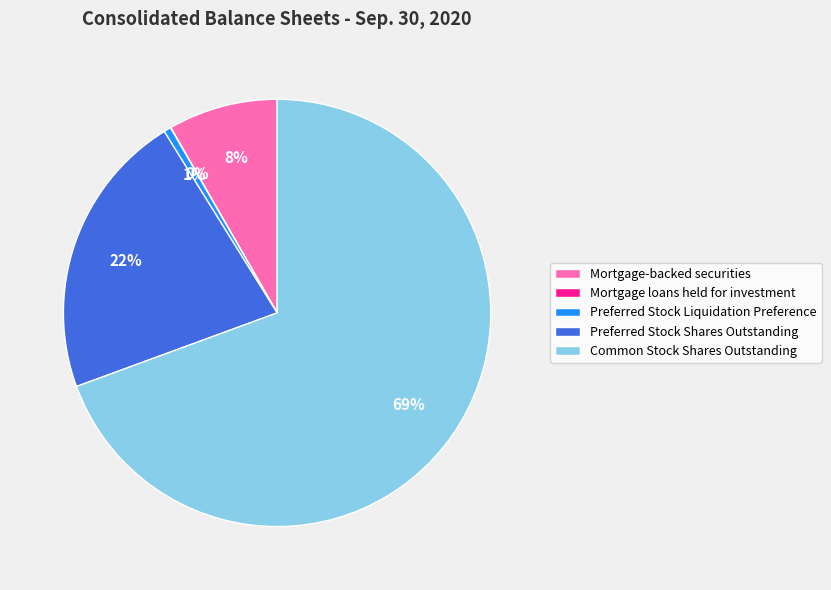

What percentage is the Preferred Stock Liquidation Preference slice, to the nearest percent?

1%